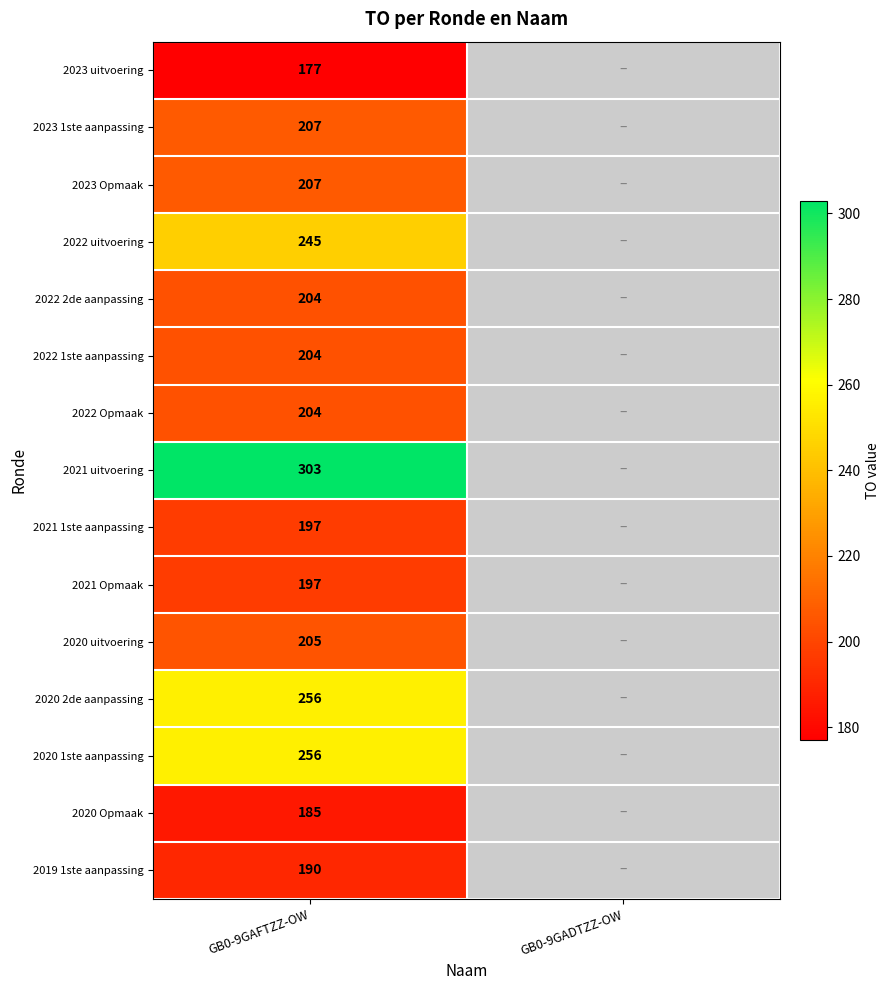

Is it true that 2021 1ste aanpassing equals 58 at GB0-9GAFTZZ-OW?

False